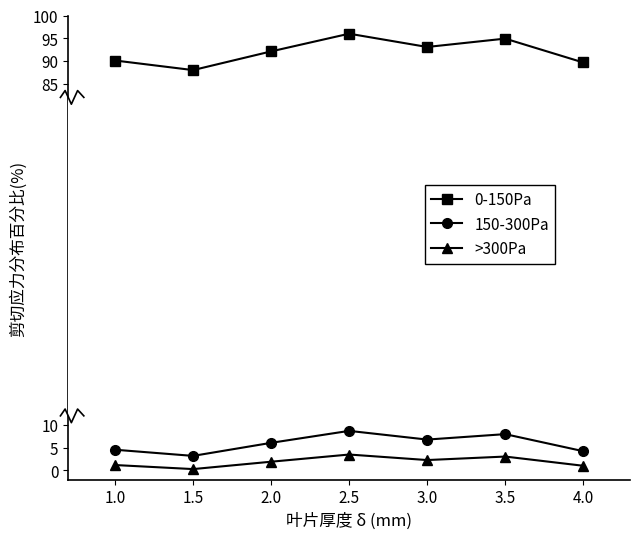

Between 1.5 and 2.0, which series saw the biggest shift?

0-150Pa